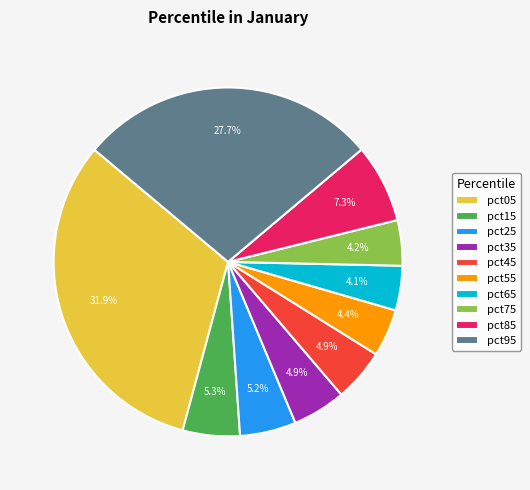

Which slice is the largest?

pct05